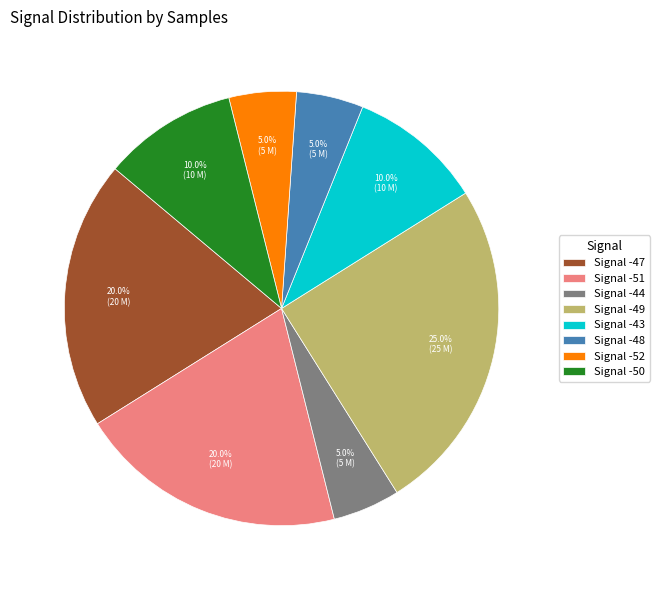

Which category has the biggest portion of the pie?

Signal -49